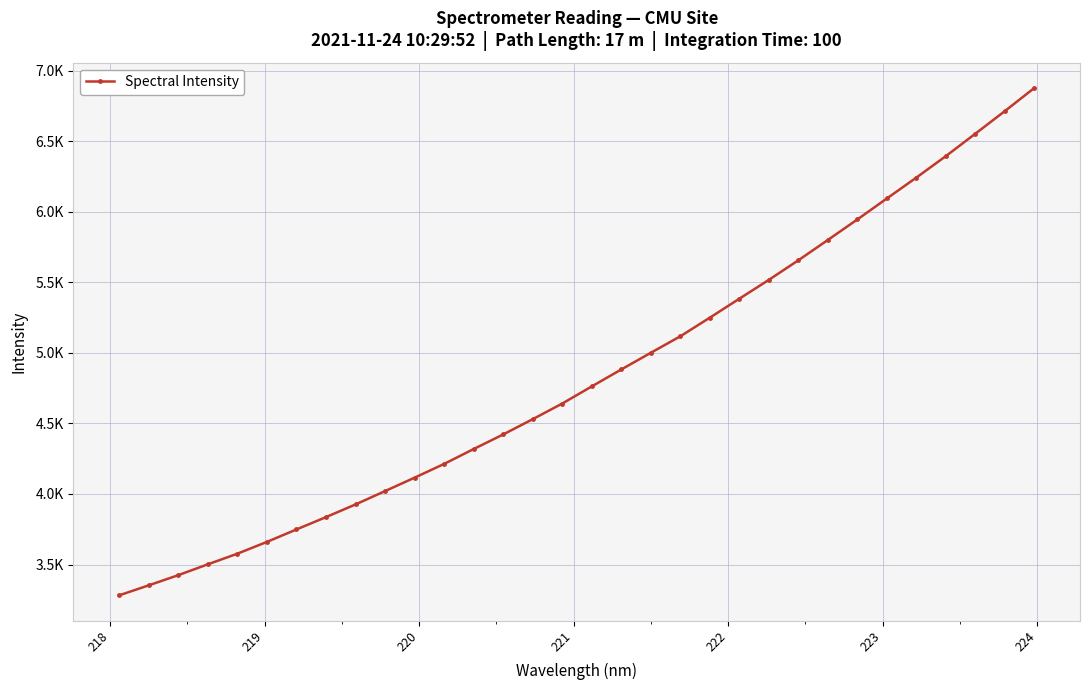

What is the value of the 13th point from the left?

4318.5